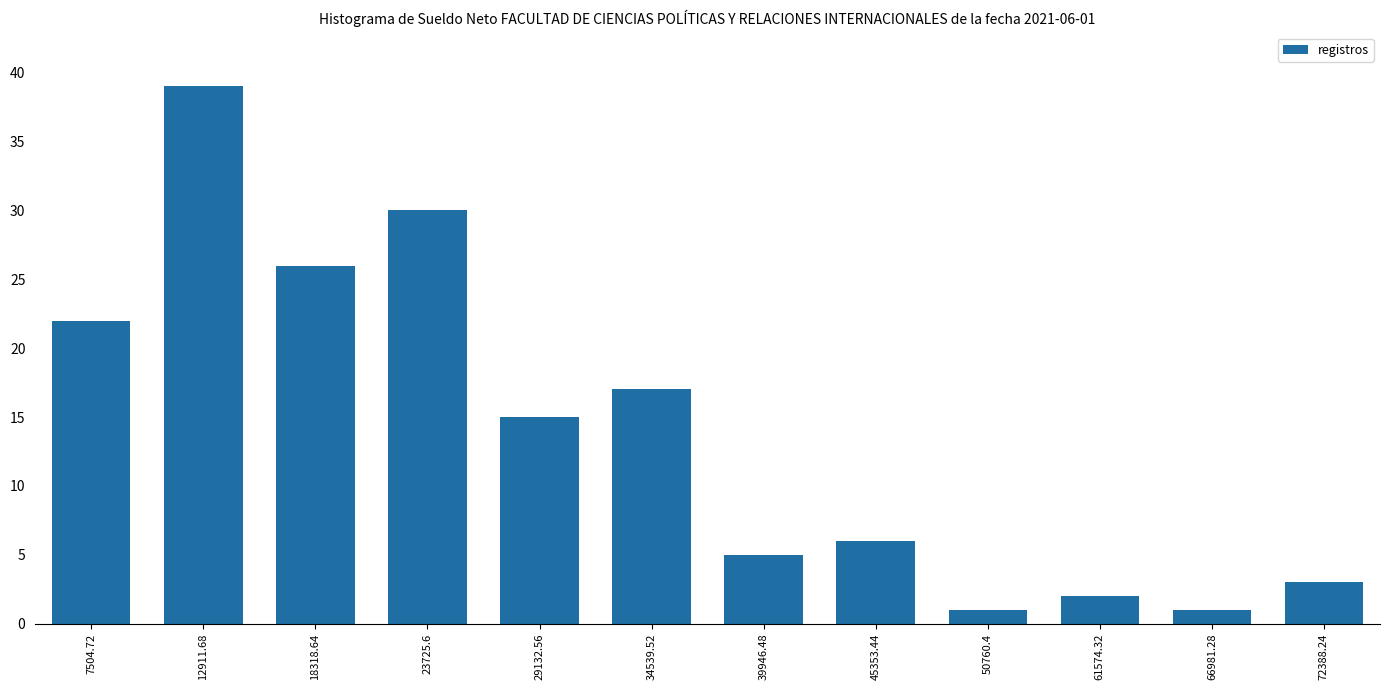

What is the greatest value displayed?

39